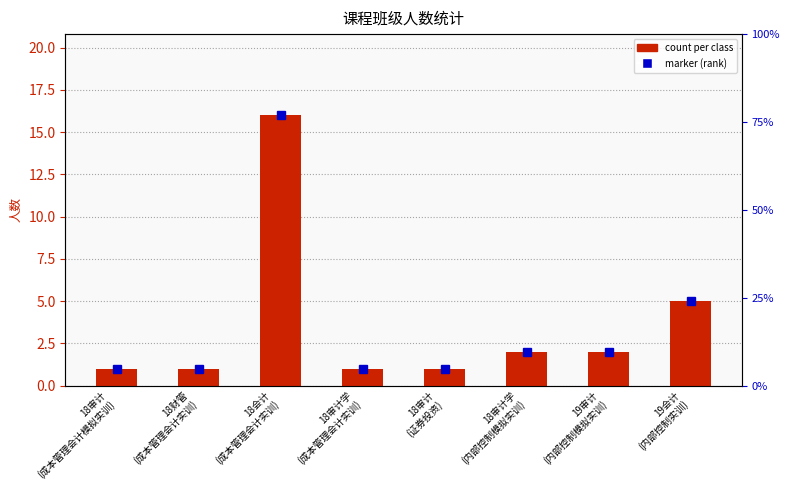

Which category has the highest value across all series?

18会计
(成本管理会计实训)